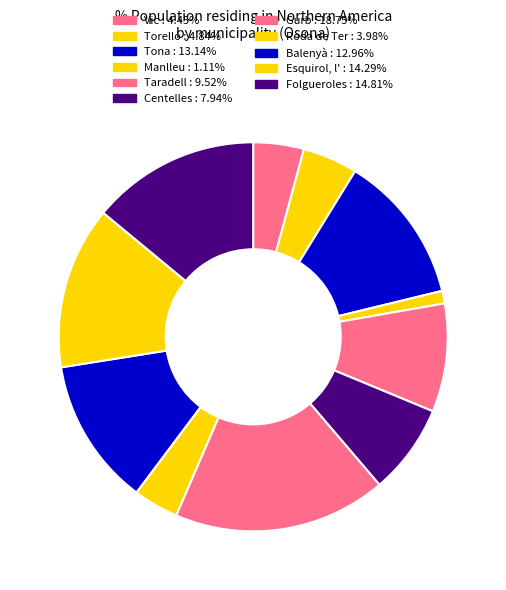

Which slice is the largest?

Gurb